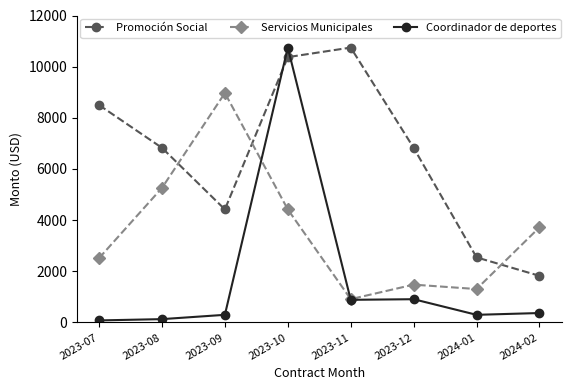

Which series ends up on top after the final intersection of Promoción Social and Coordinador de deportes?

Promoción Social